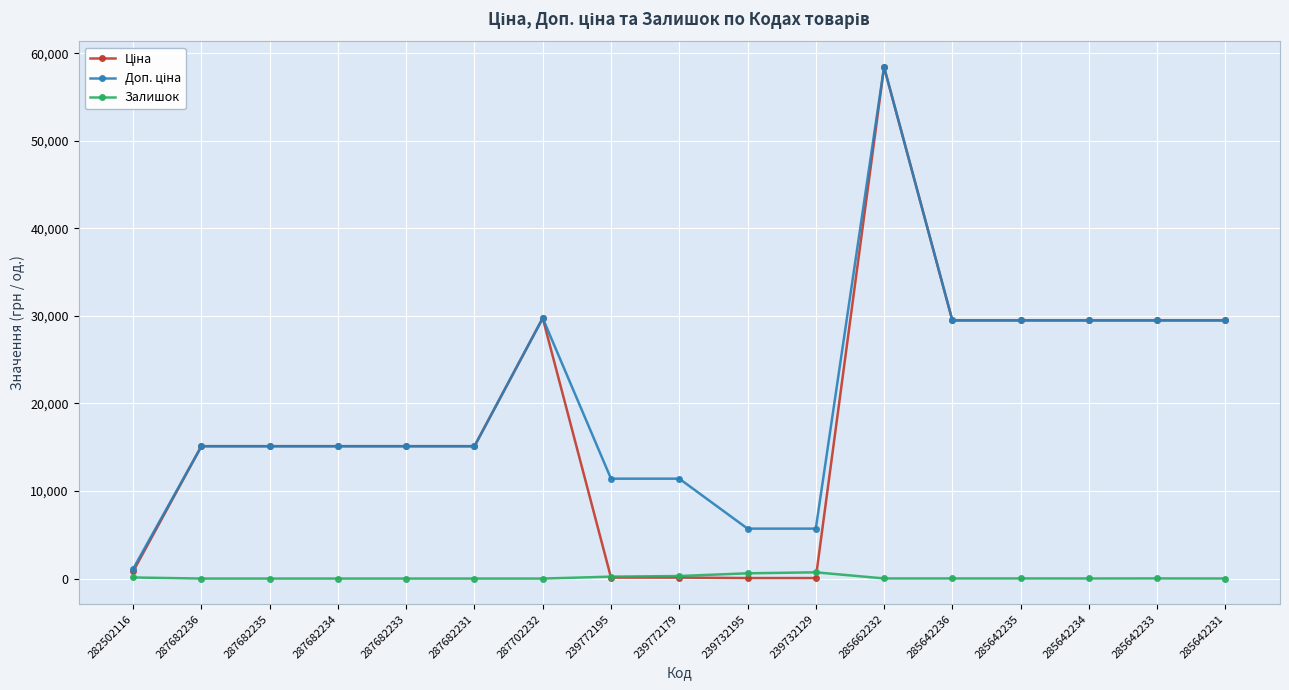

At how many categories does at least one series exceed 4304?

16